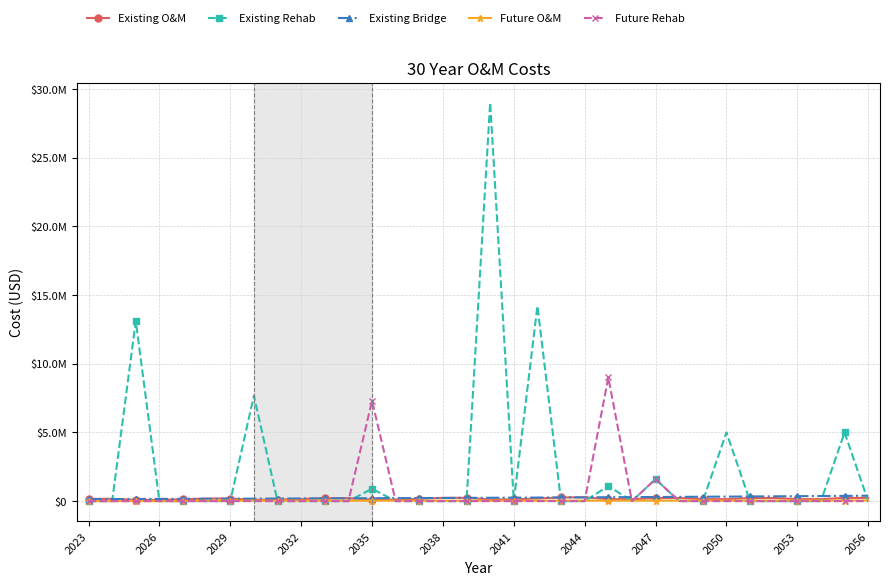

What is the average value of the Future O&M series?

31072.3